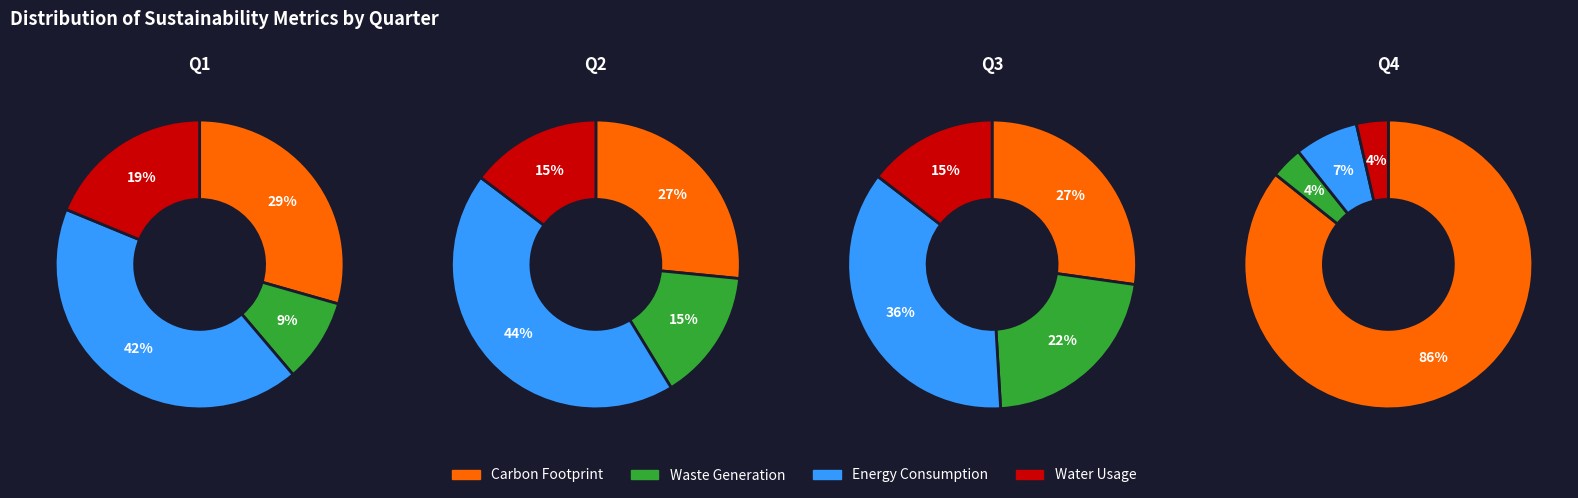

Is the sum of 1 and 2 greater than half?

No